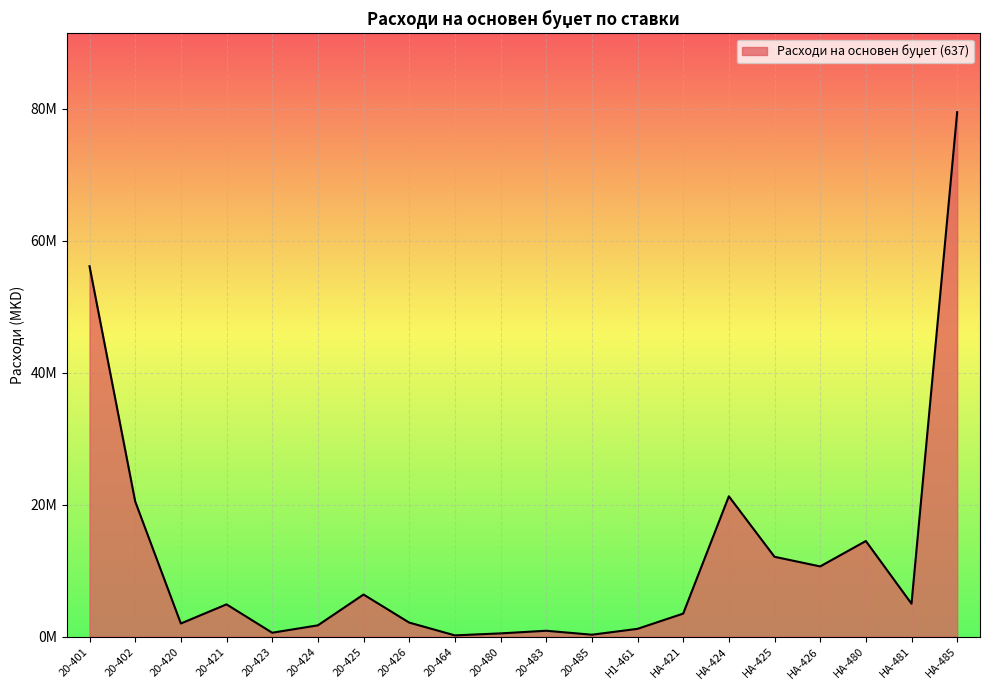

True or false: the data has more than 2 interior local peaks.

True